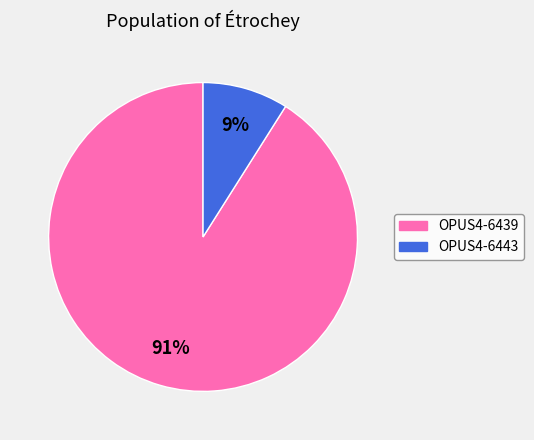

Which slice is the smallest?

OPUS4-6443